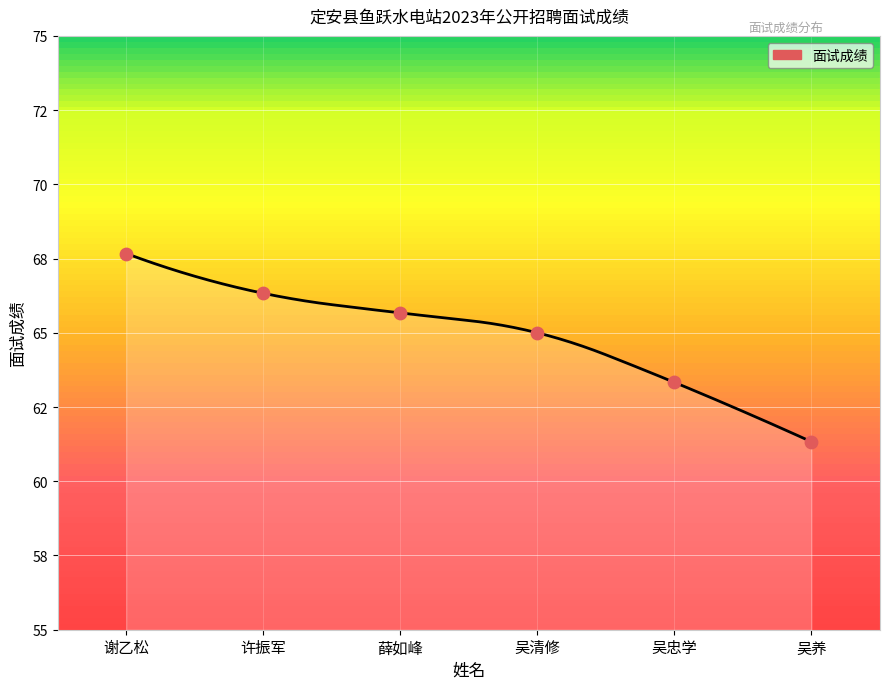

Which has a higher value, 薛如峰 or 谢乙松?

谢乙松